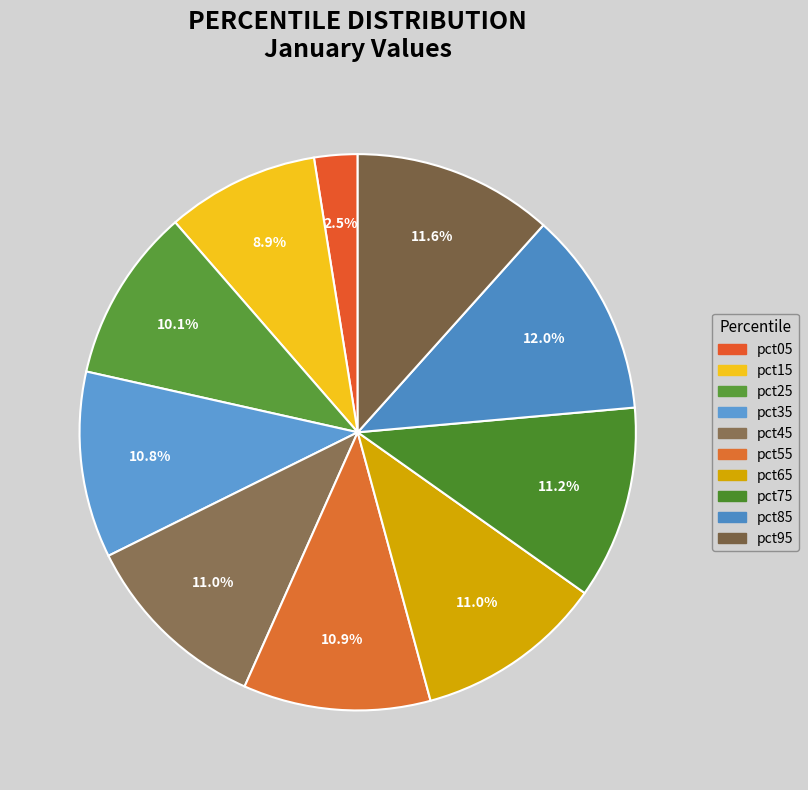

What portion of the pie excludes pct85?

88.0%